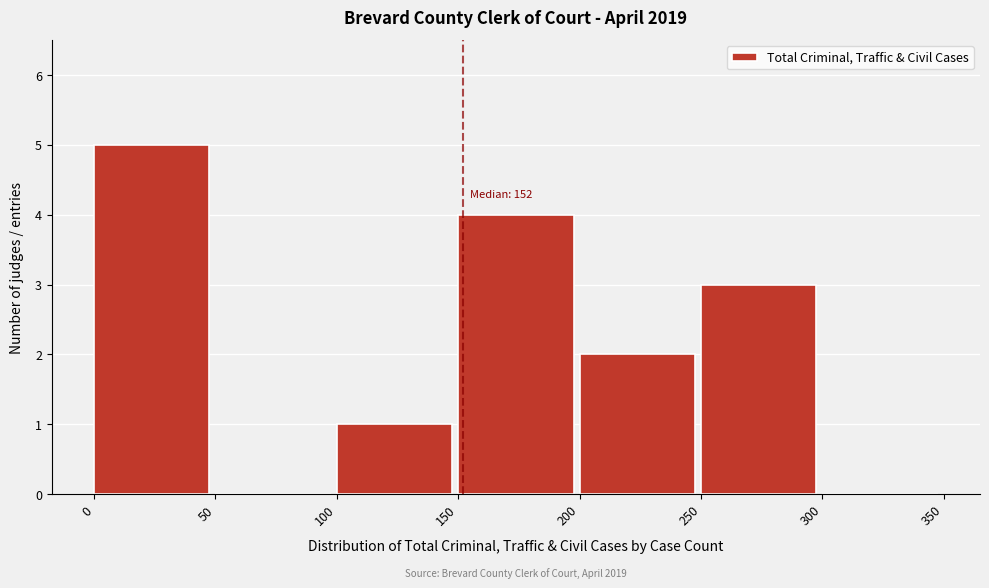

Over which range of the x-axis is the bar tallest?

0 to 50